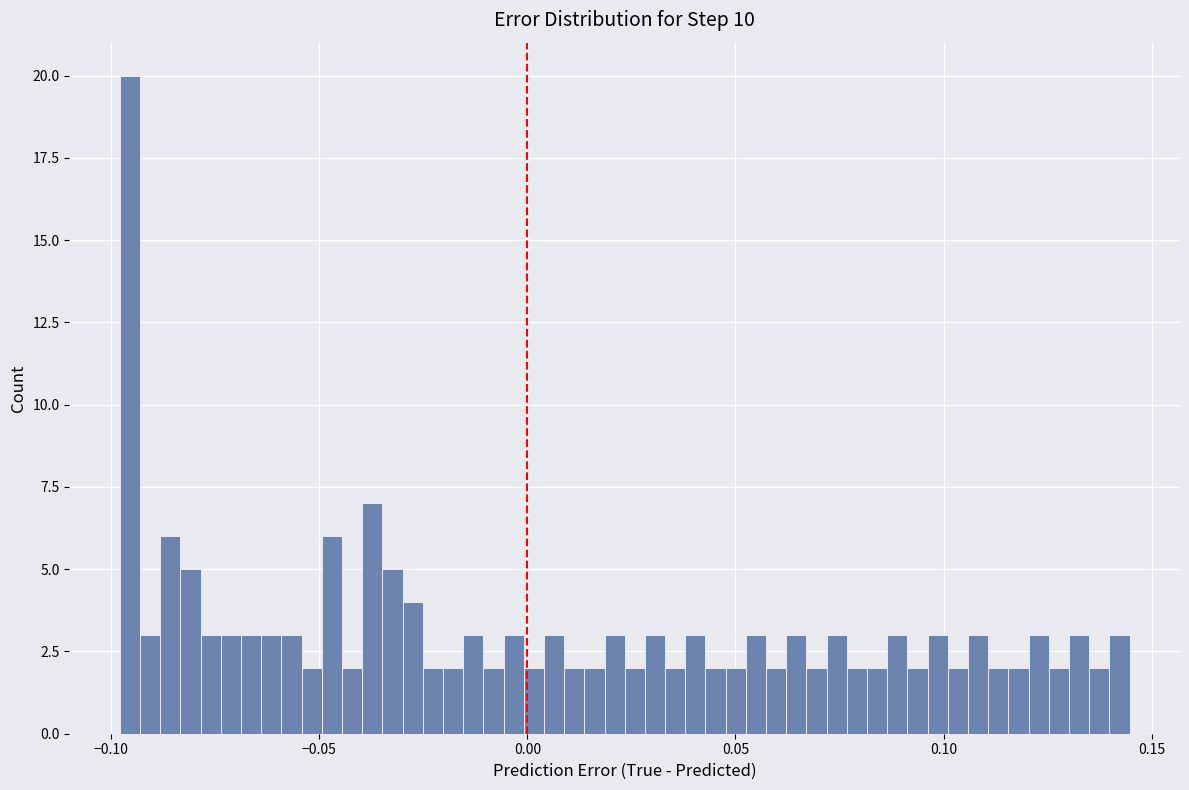

Read against the x-axis, roughly where is the centre of the tallest bar?

-0.095